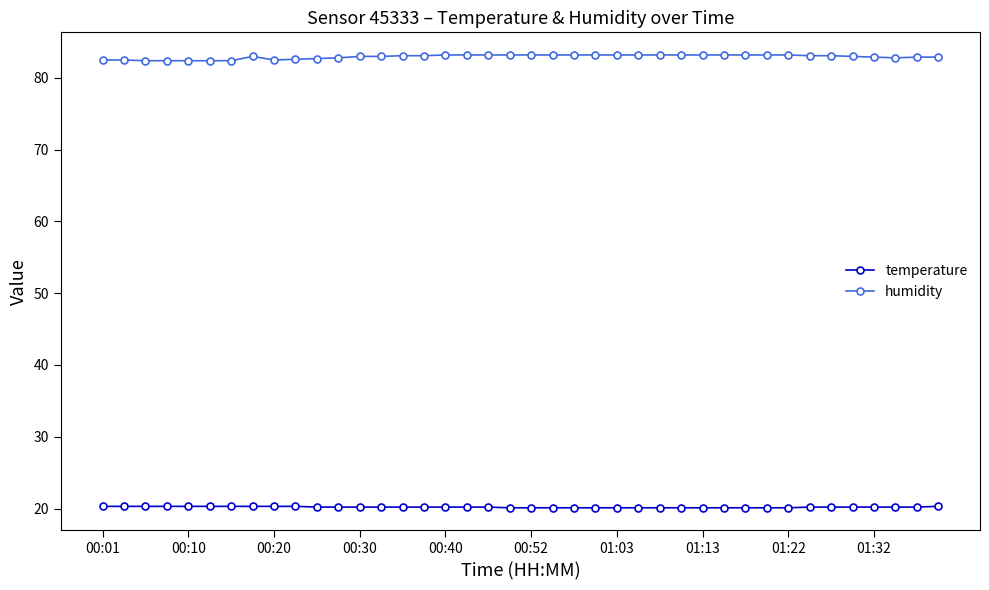

Rank the series by their maximum value, from lowest to highest.

temperature, humidity